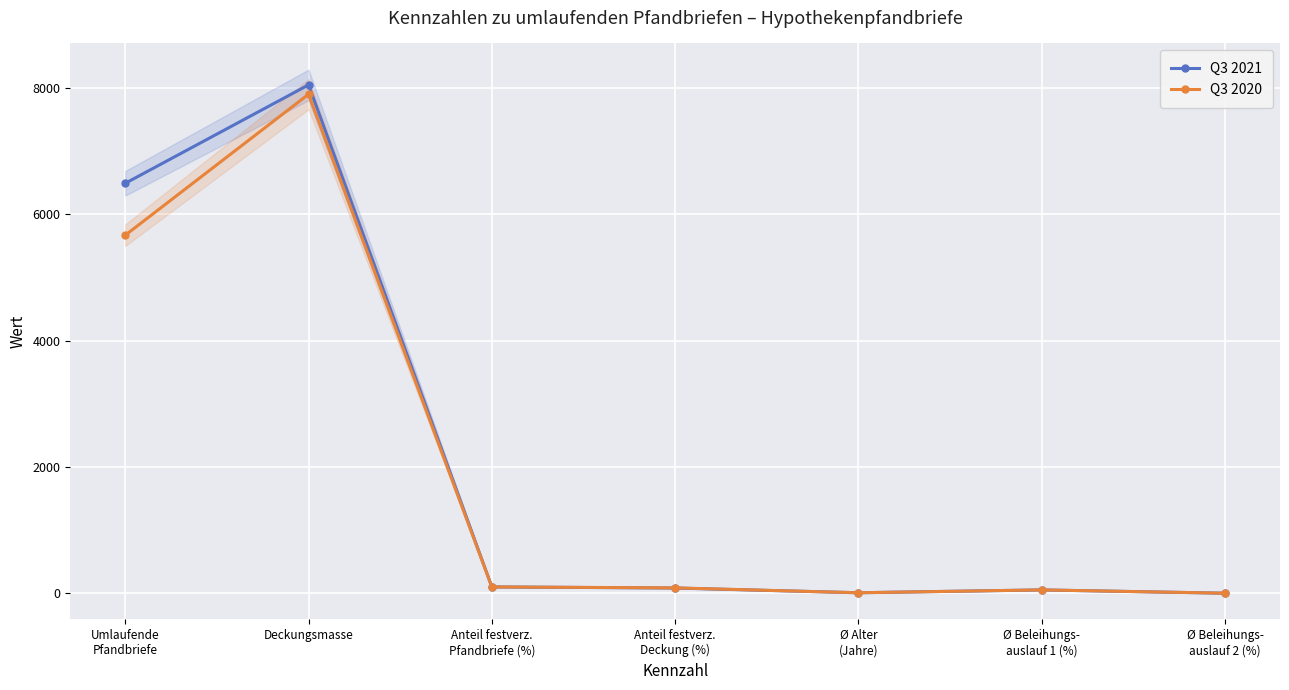

The value of Q3 2020 at Ø Beleihungs-
auslauf 2 (%) is 0.0. True or false?

True